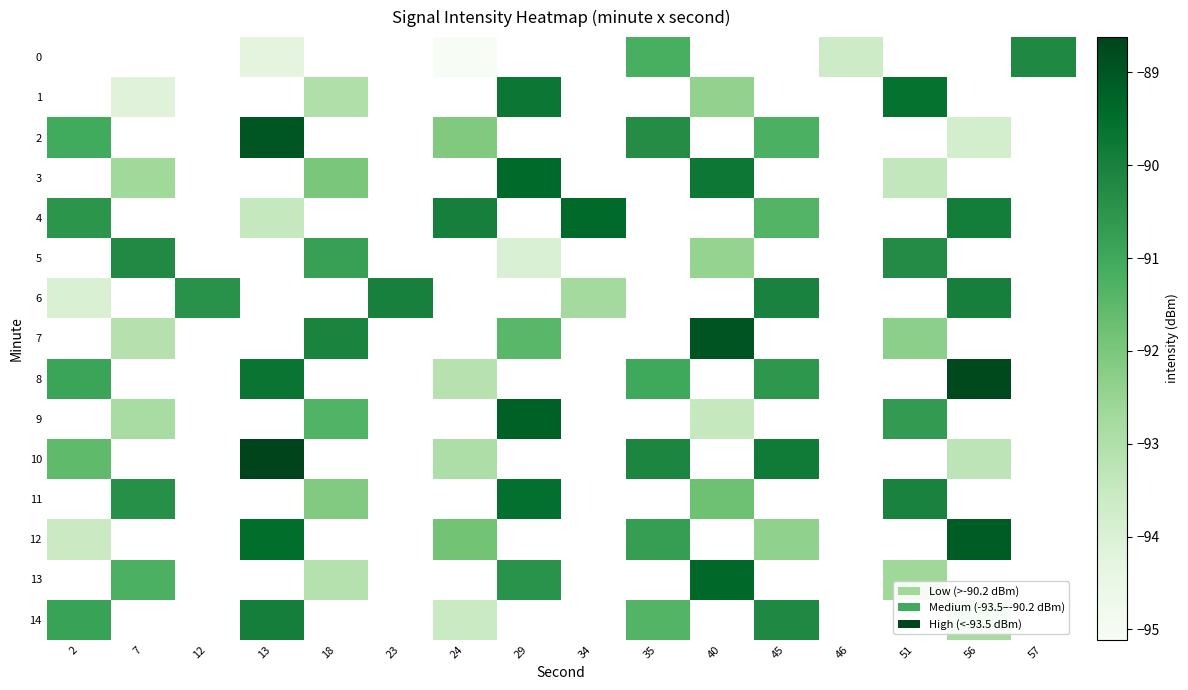

How many values in 1 are below zero?

5